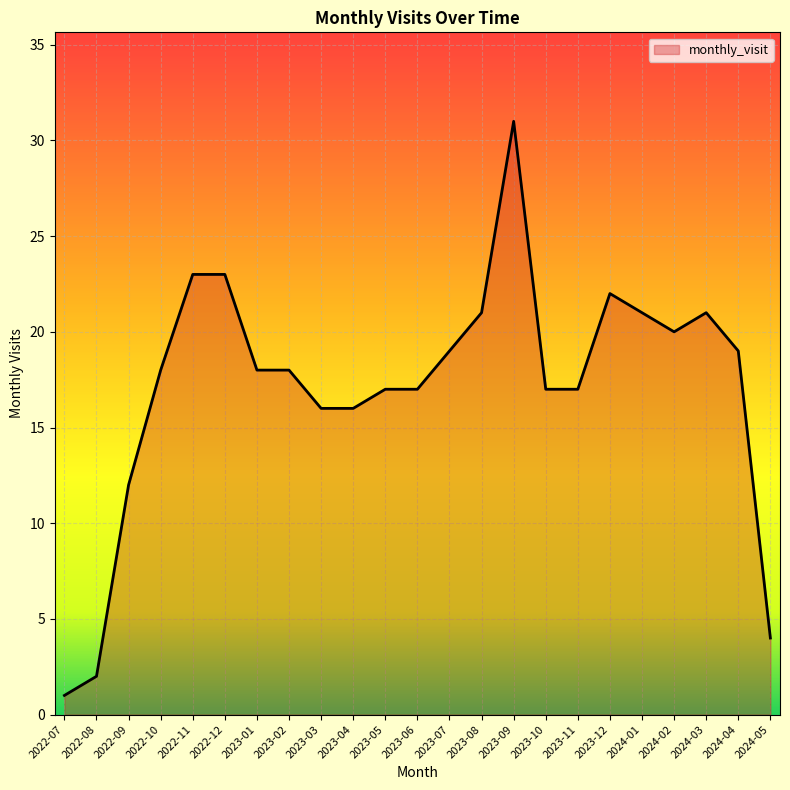

What position from the right is 2023-08?

10